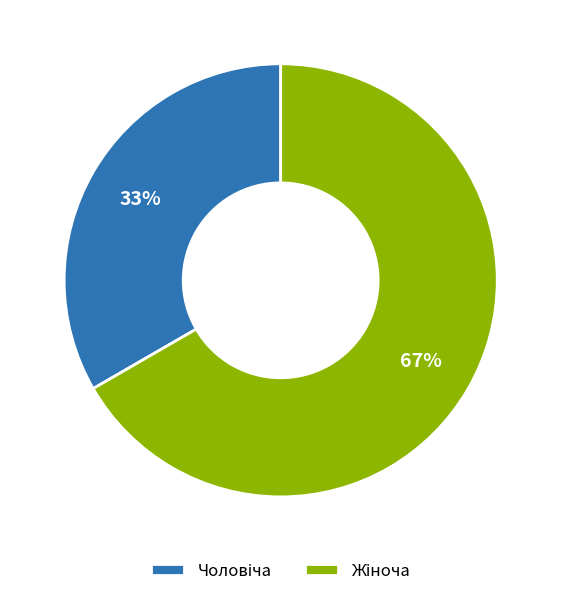

How many slices are in this pie chart?

2